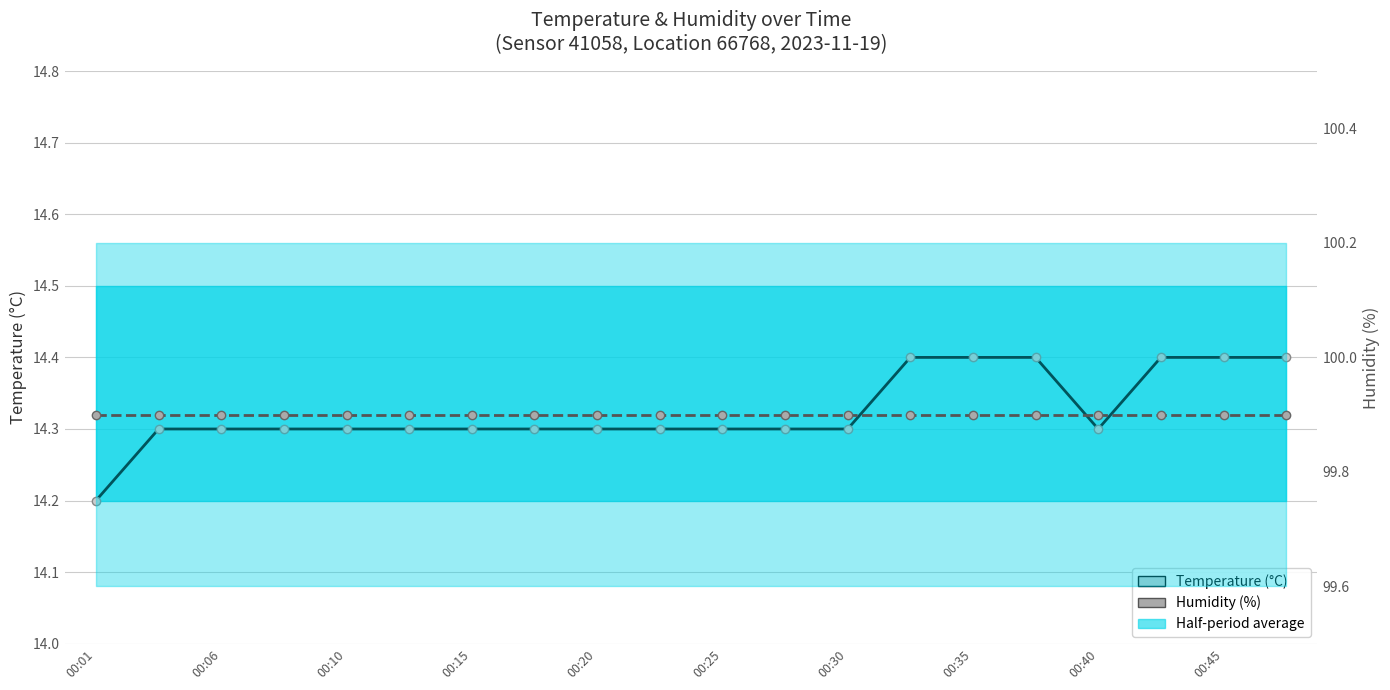

What position from the left is 00:01?

1